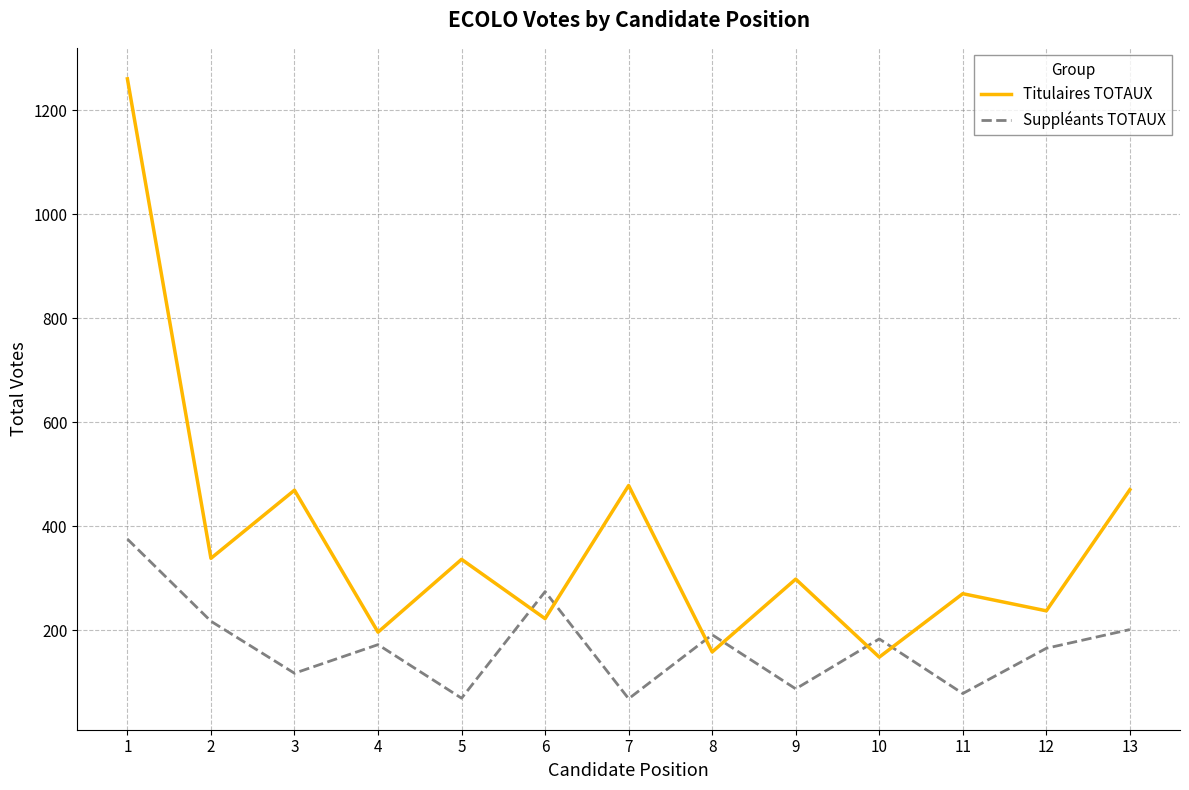

What is the highest value of the Titulaires TOTAUX series?

1260